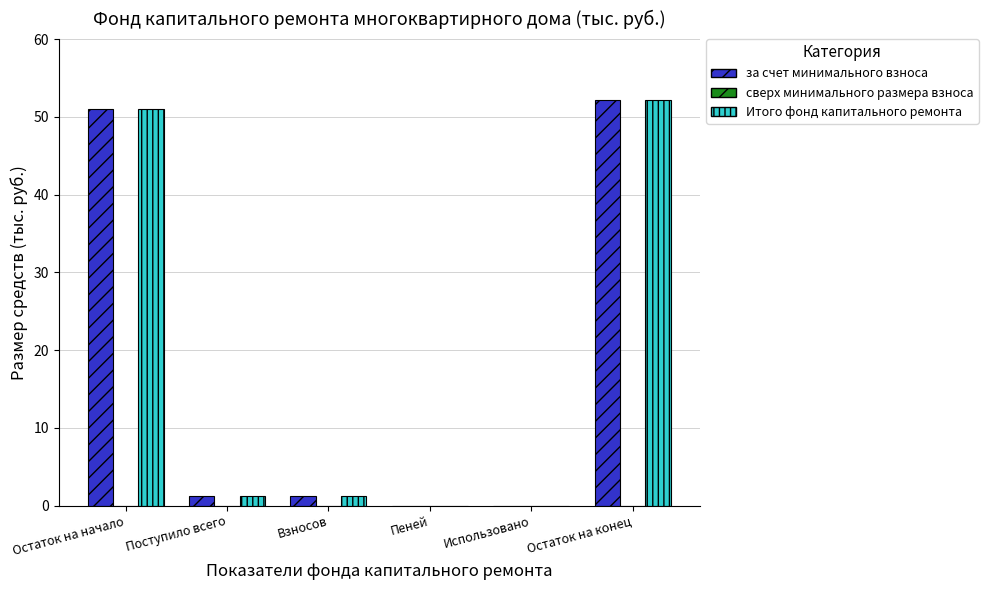

At which category is the sum across all series the highest?

Остаток на конец